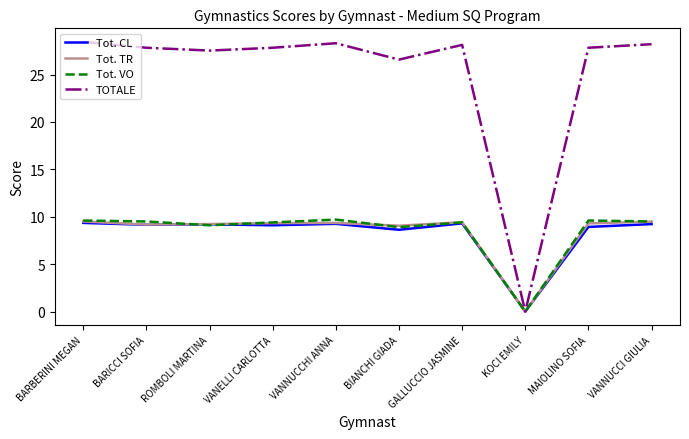

What is the spread (max minus min) of values at BARICCI SOFIA?

18.7